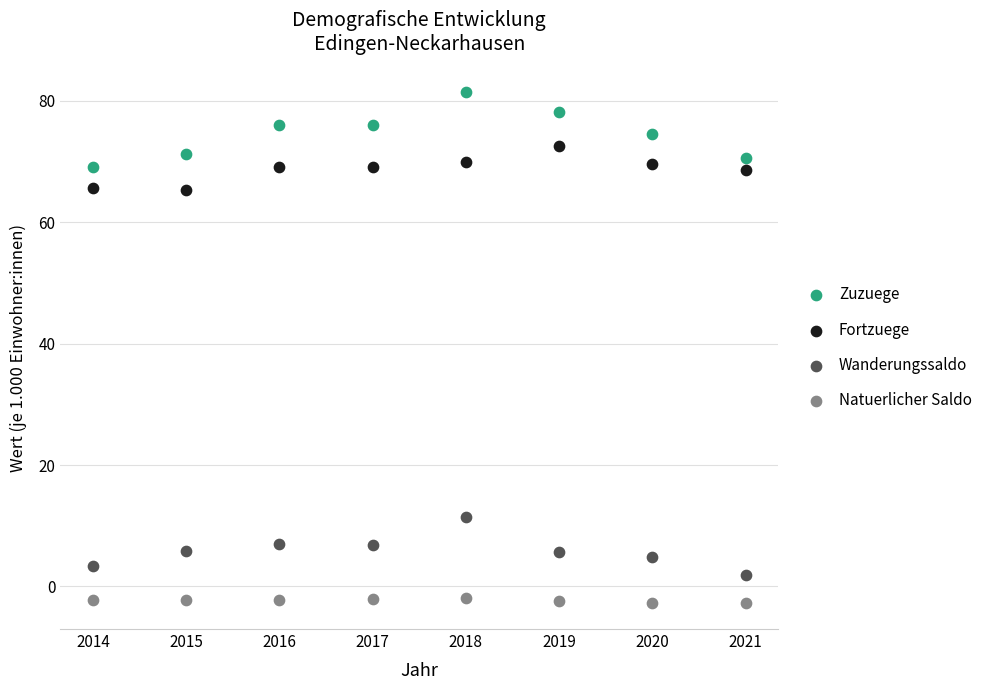

Which series contains the lowest Y value?

Natuerlicher Saldo